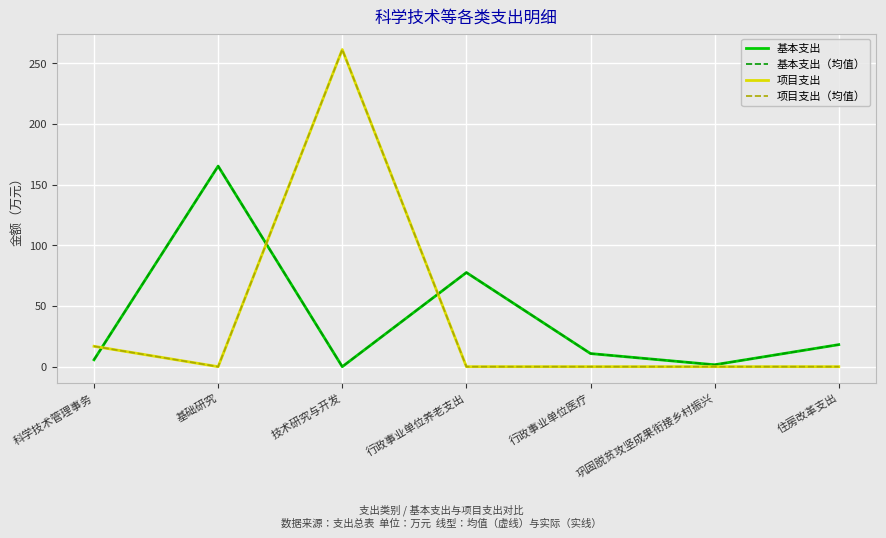

True or false: 项目支出（均值） has more than 2 points higher than both neighbors.

False